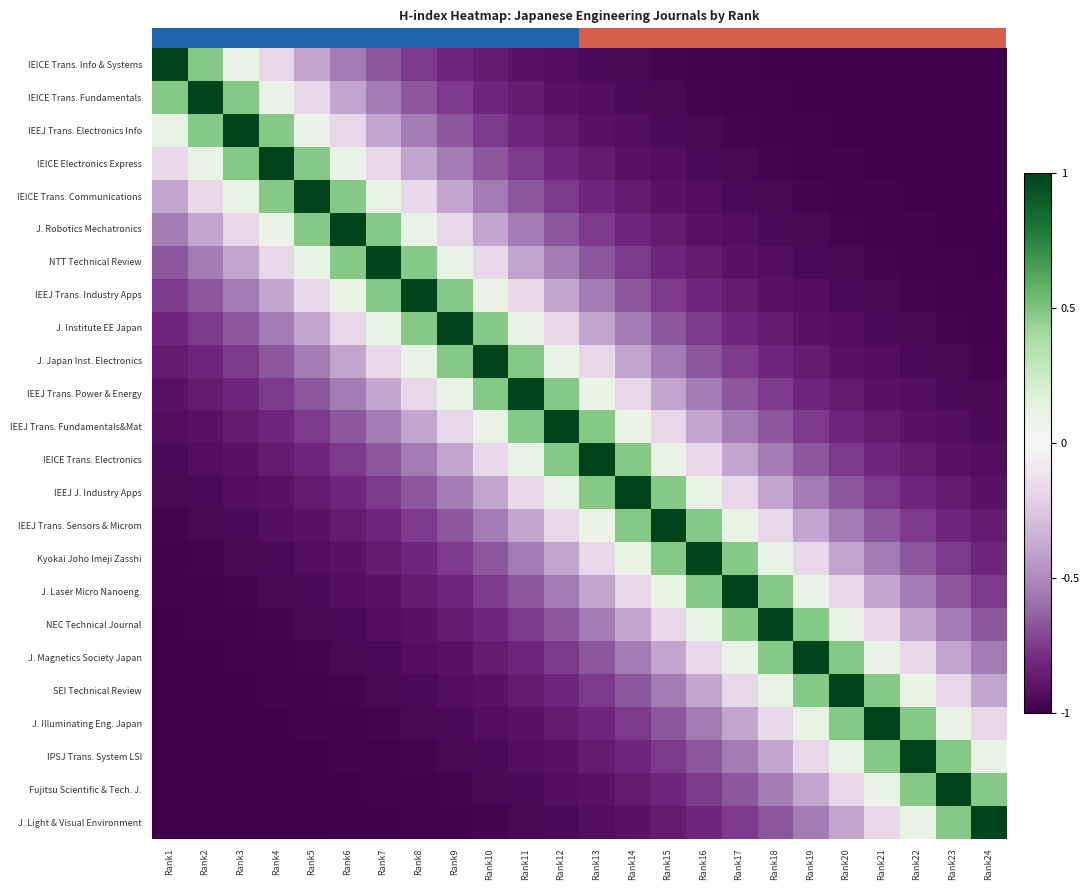

What is the total value across all series at Rank20?

-12.3